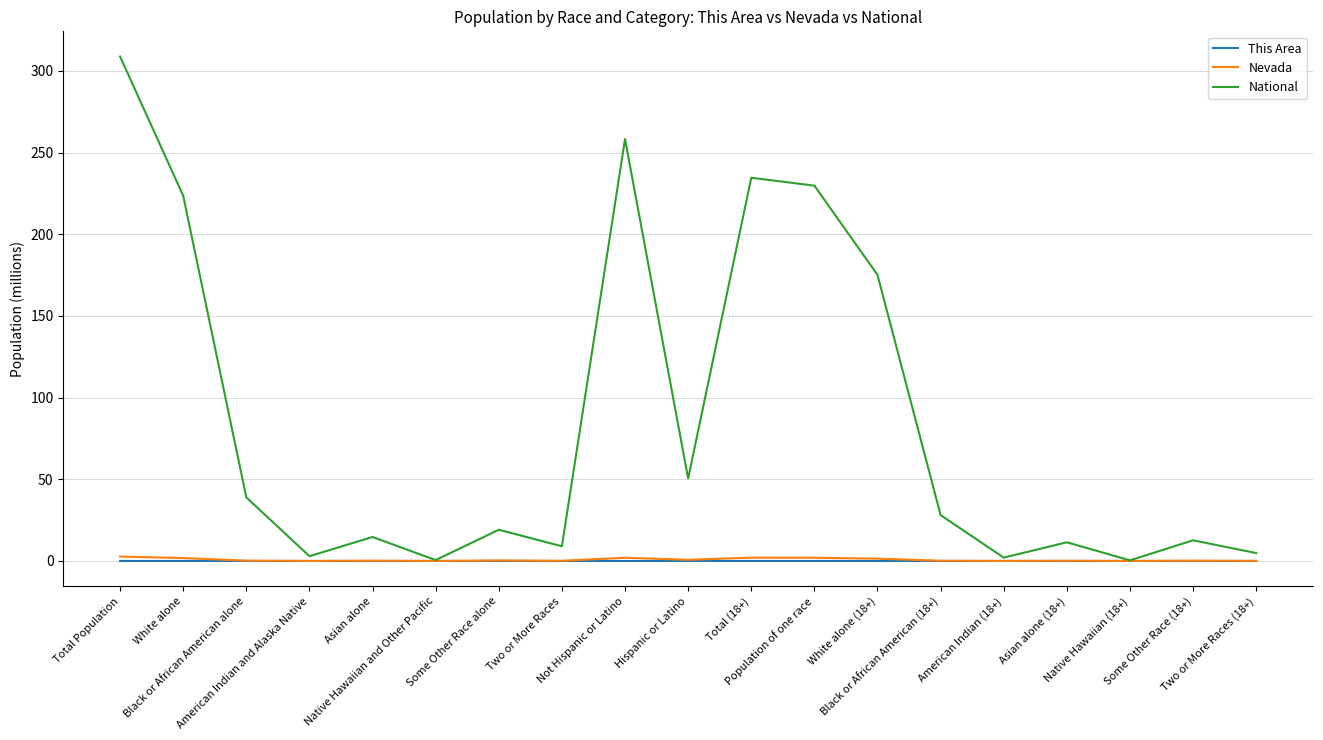

Which series has the widest spread of values?

National